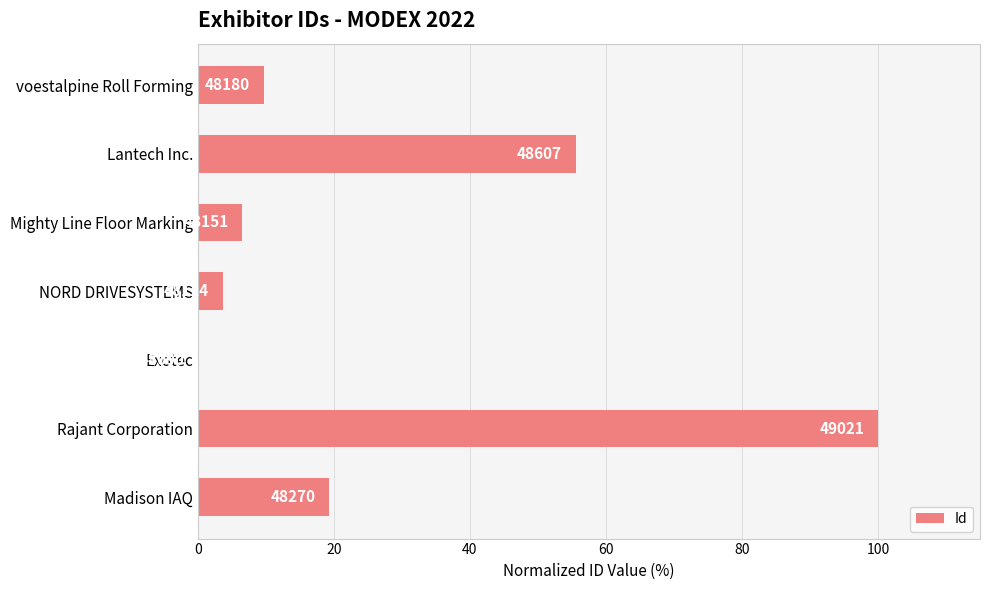

Are the bars horizontal?

Yes